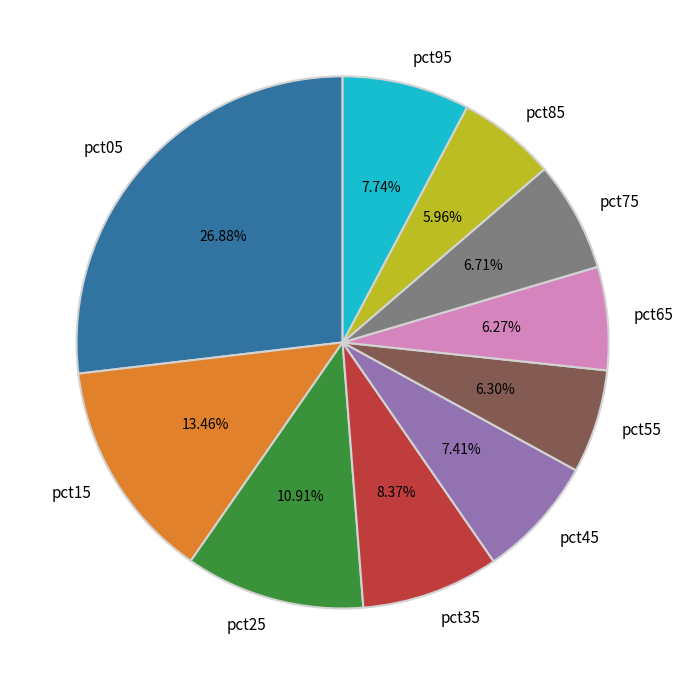

What portion of the pie excludes pct35?

91.6%